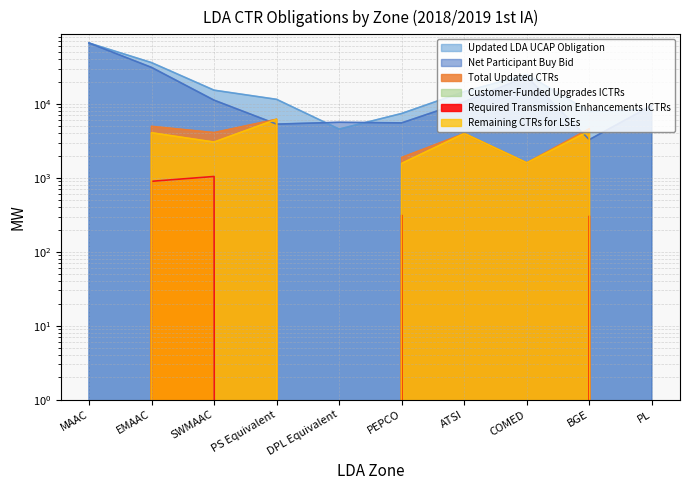

True or false: Remaining CTRs for LSEs and Net Participant Buy Bid cross at least once.

True